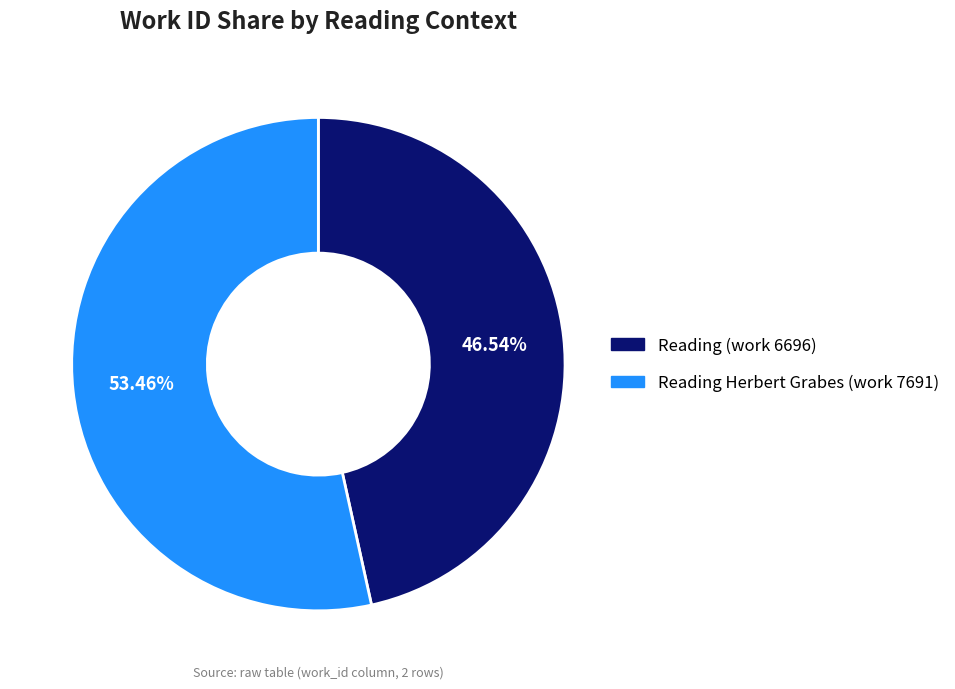

To the nearest percent, what is the difference between the largest and smallest slice percentages?

7%